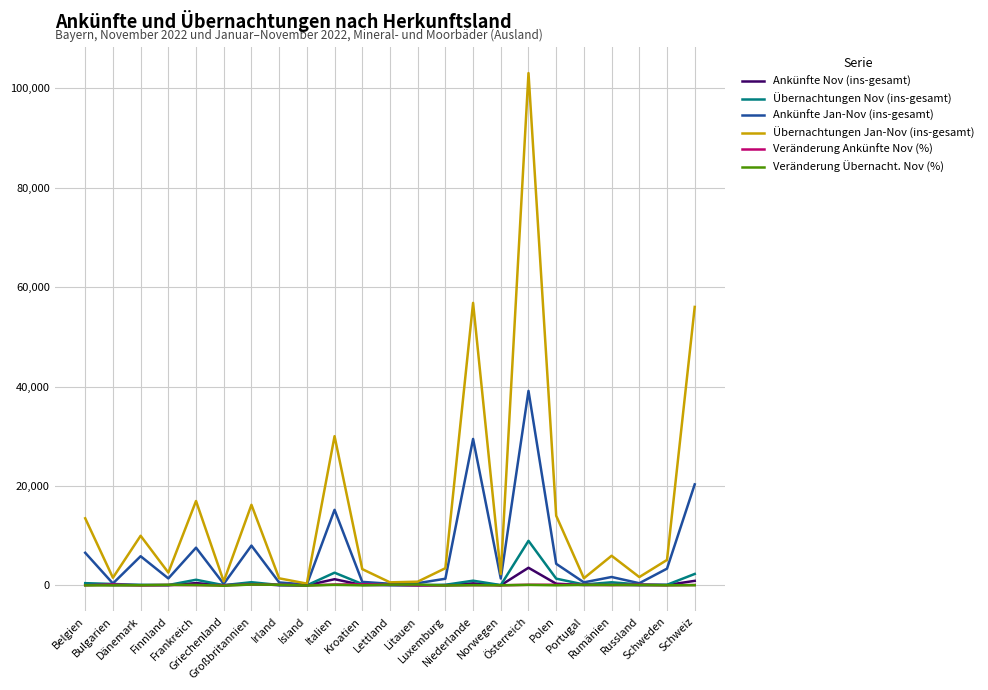

Which series has the largest total across all categories?

Übernachtungen Jan-Nov (ins-gesamt)